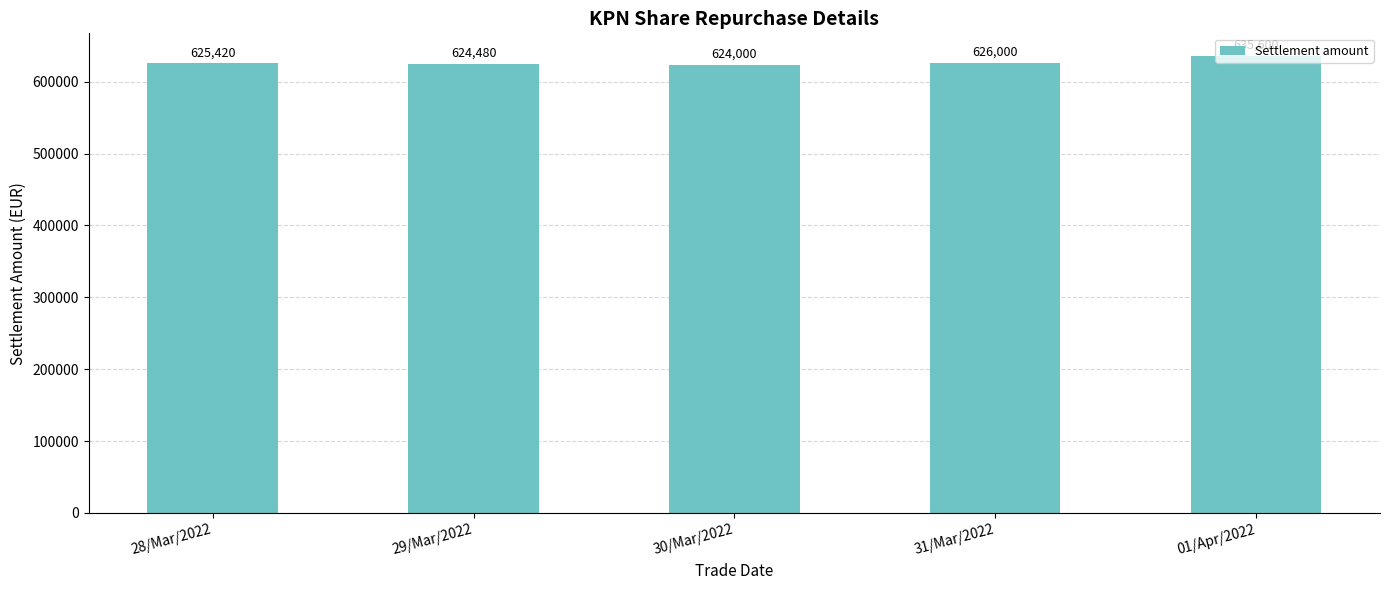

What is the sum of all values?

3135500